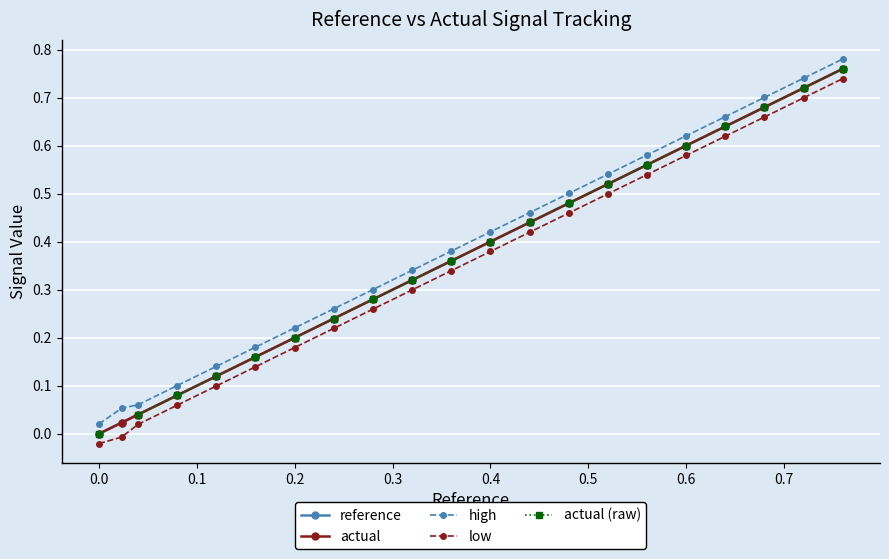

True or false: low and reference intersect in this chart.

False